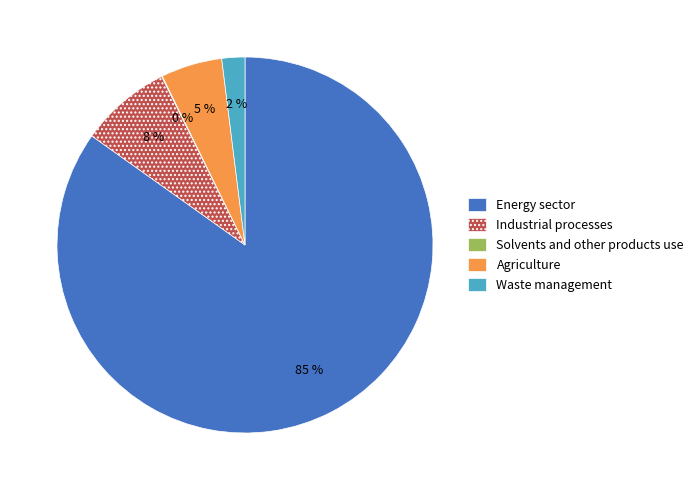

What percentage is the Waste management slice, to the nearest percent?

2%